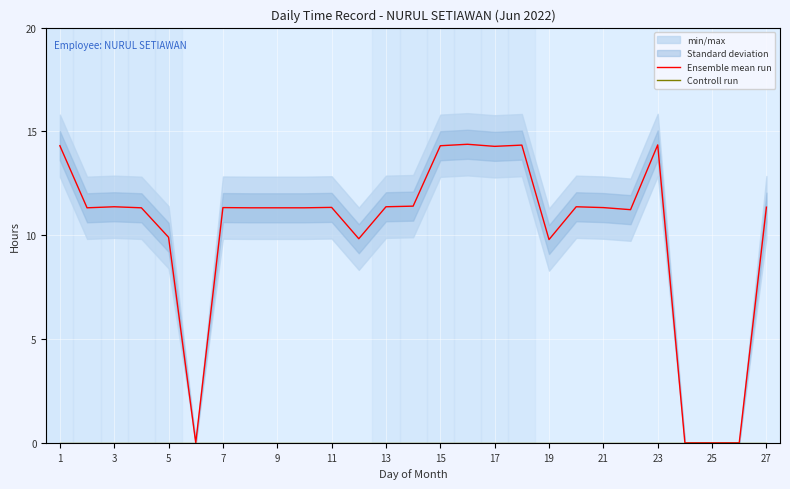

True or false: Ensemble mean run and Controll run intersect in this chart.

False